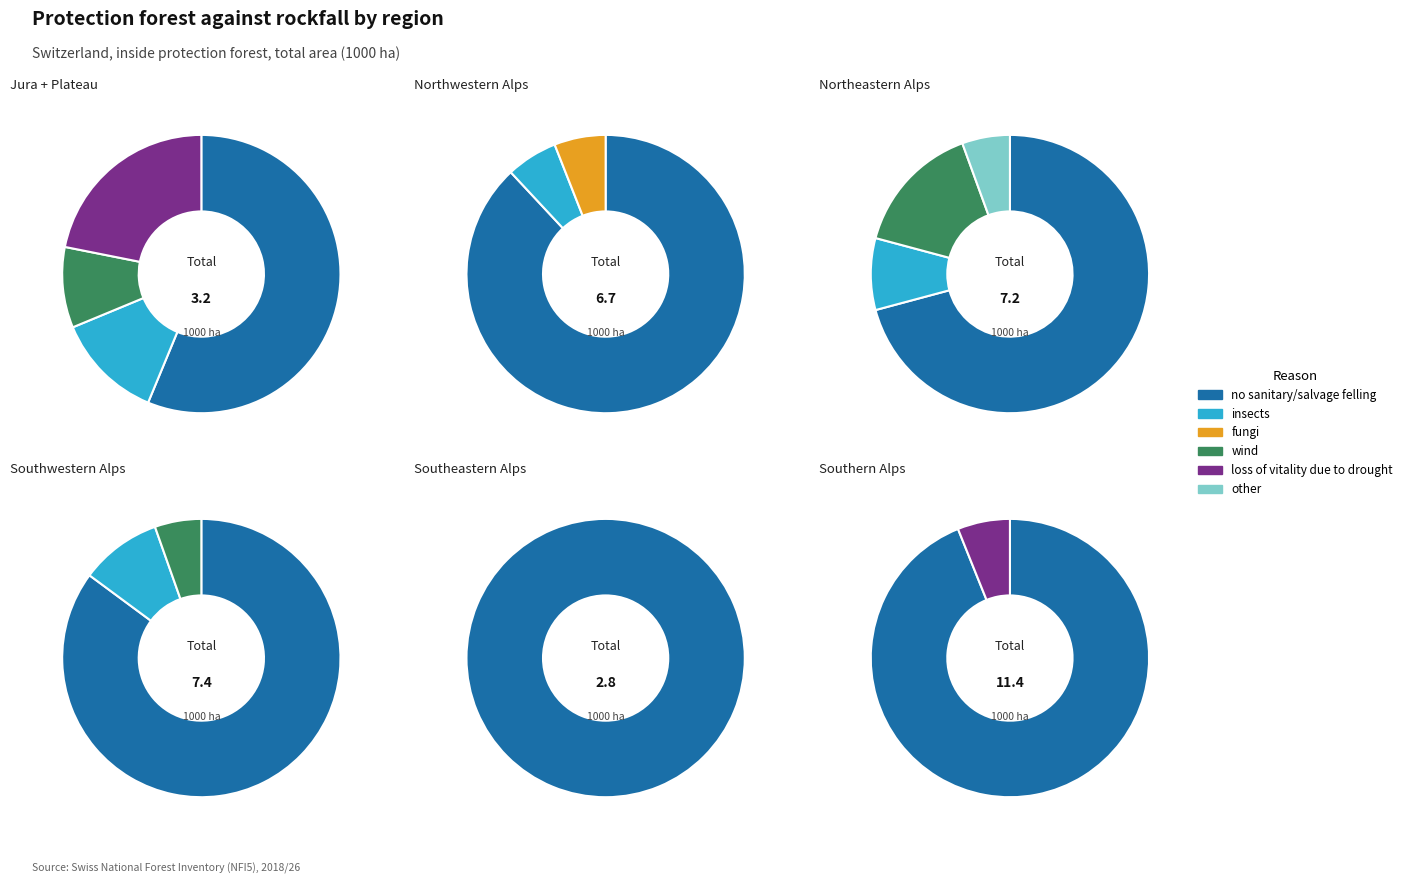

To the nearest percent, what is the average slice percentage?

17%